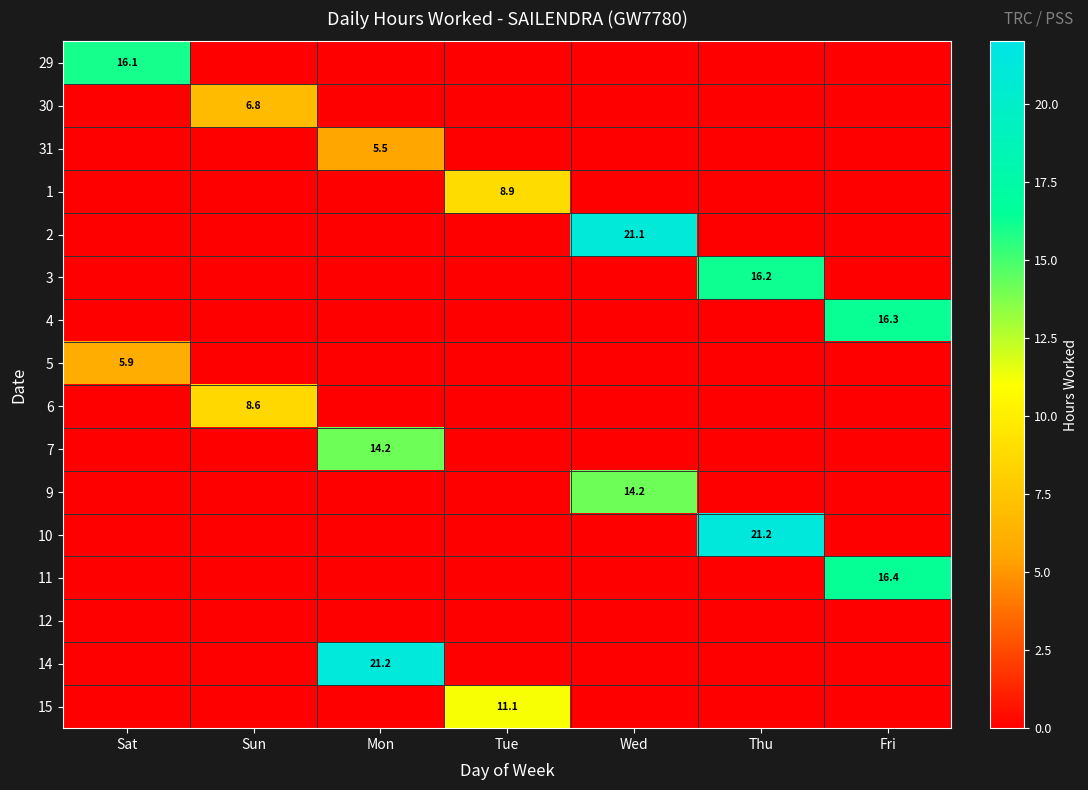

Is it true that 10 equals 34.4 at Thu?

False